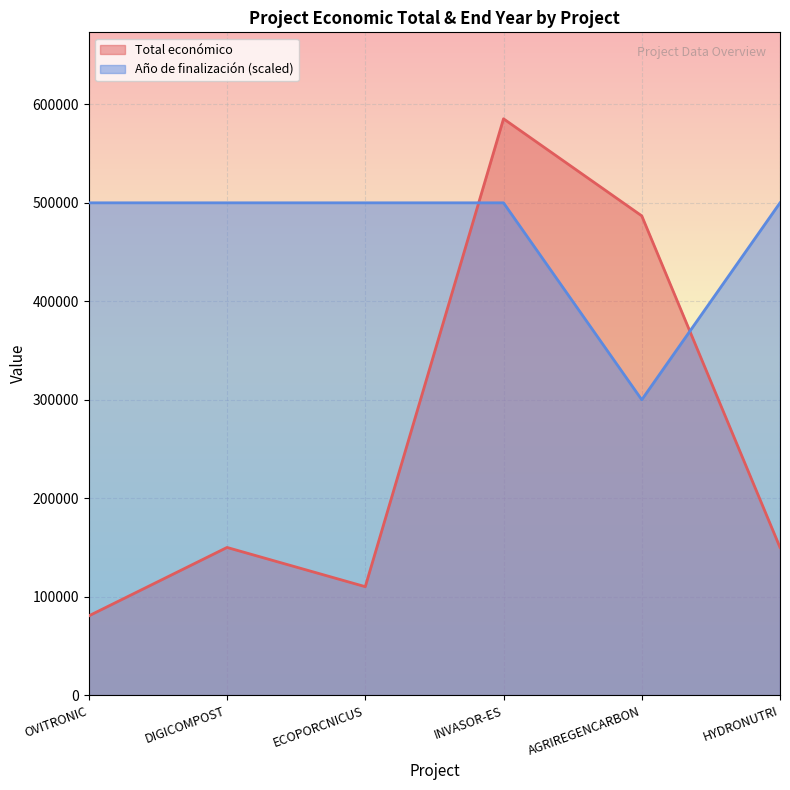

What is the lowest value of the Año de finalización series?

300000